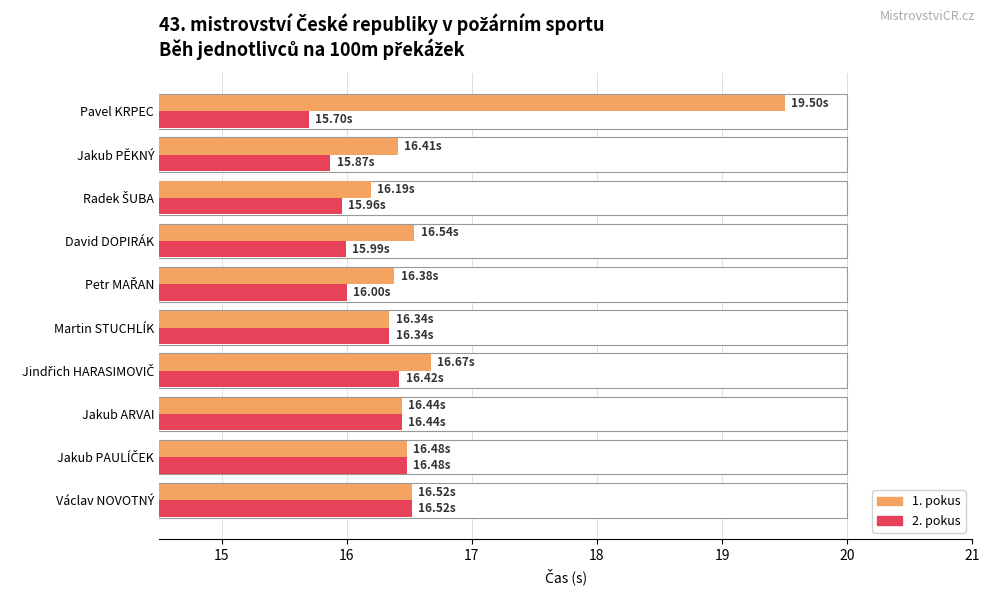

At how many categories does at least one series exceed 17?

1